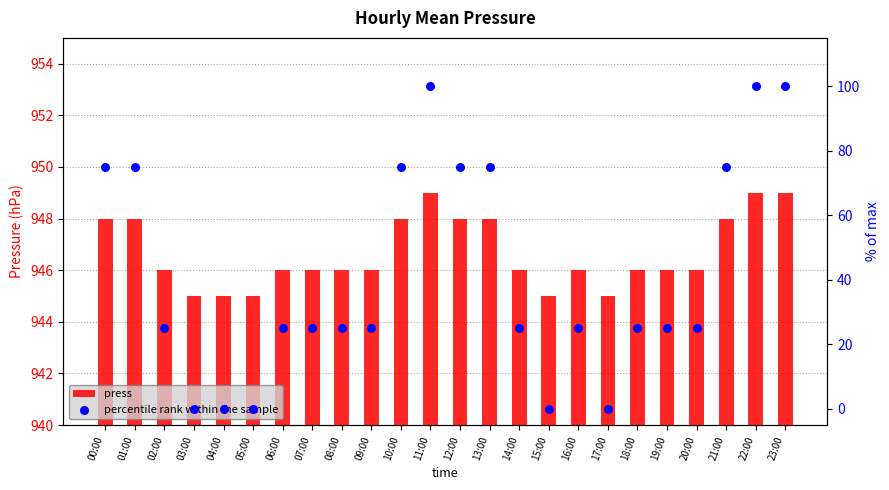

What is the total value across all series at 00:00?

1023